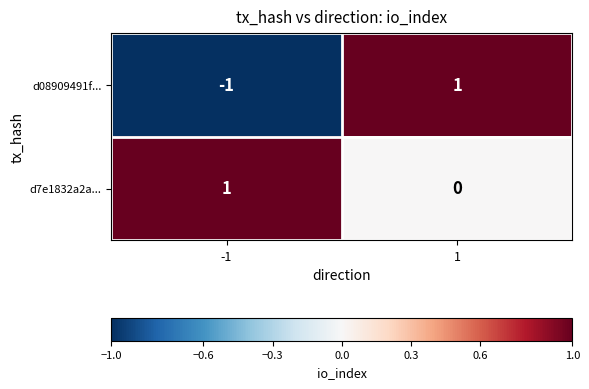

Reading left to right, transcribe all the data shown in this chart.

d08909491f...: -1=-1	1=1
d7e1832a2a...: -1=1	1=0